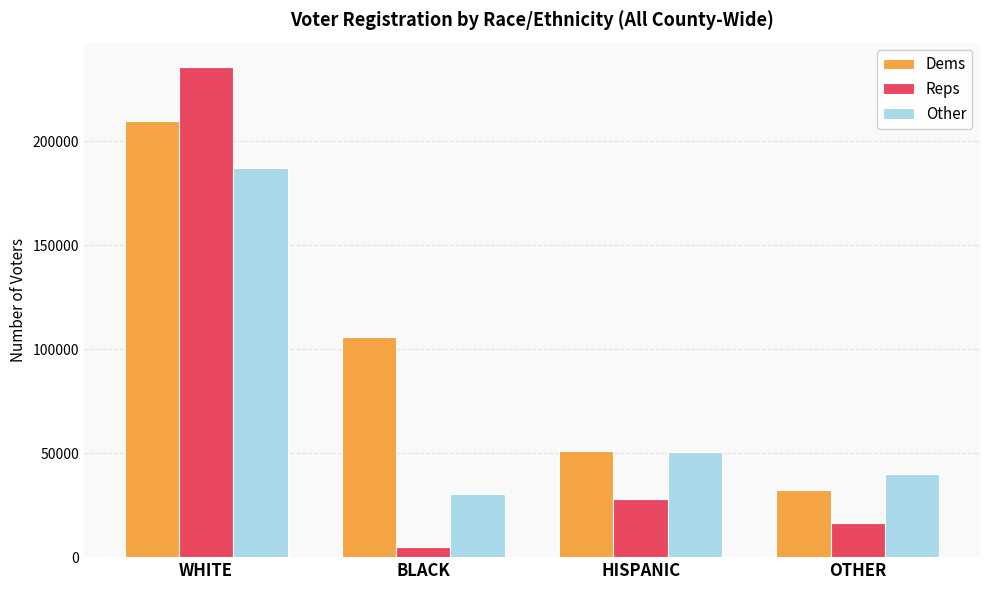

What is the spread (max minus min) of values at OTHER?

23285